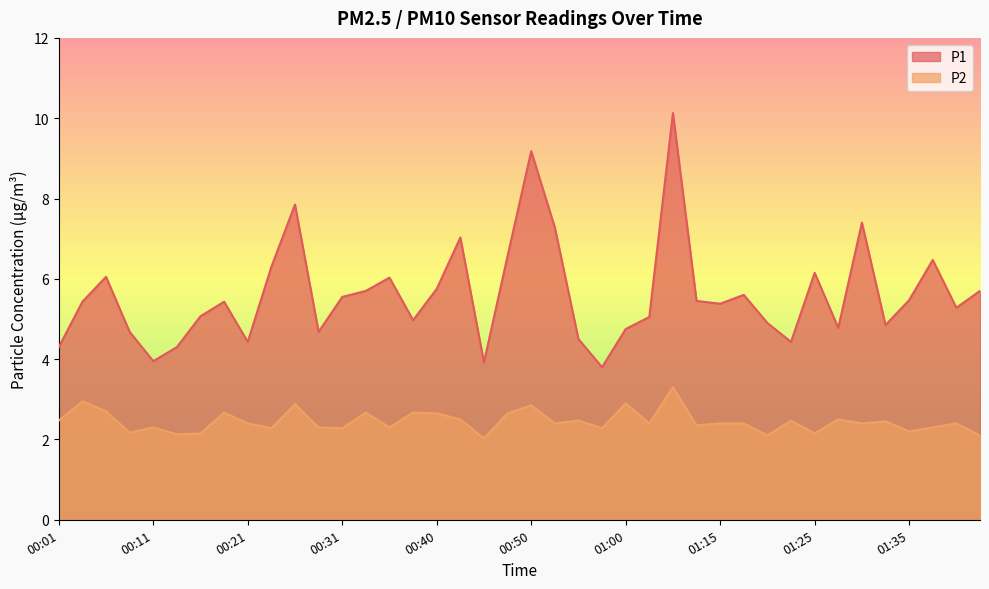

Rank the series by their average value, from lowest to highest.

P2, P1